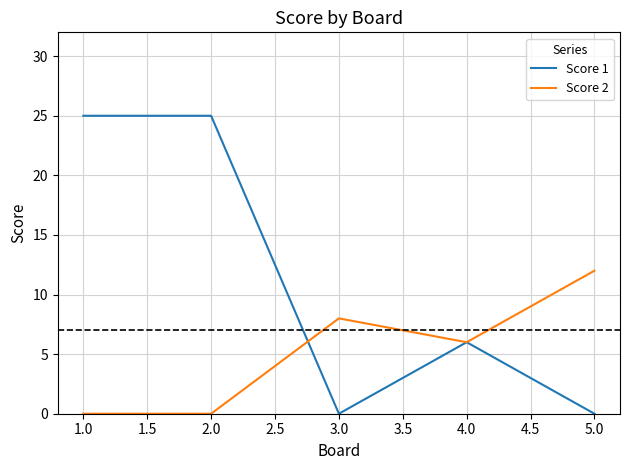

Is the value of Score 1 at 4.0 greater than the value of Score 2 at 2.0?

Yes